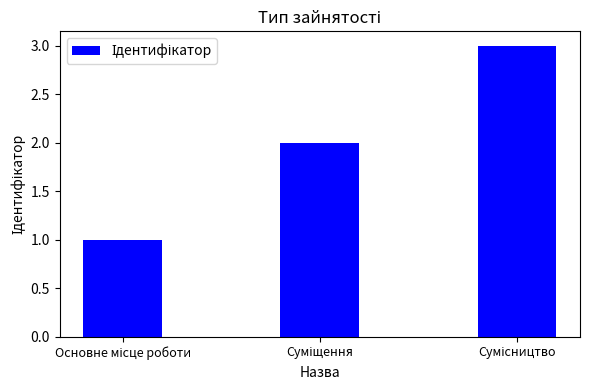

What is the maximum value shown in the chart?

3